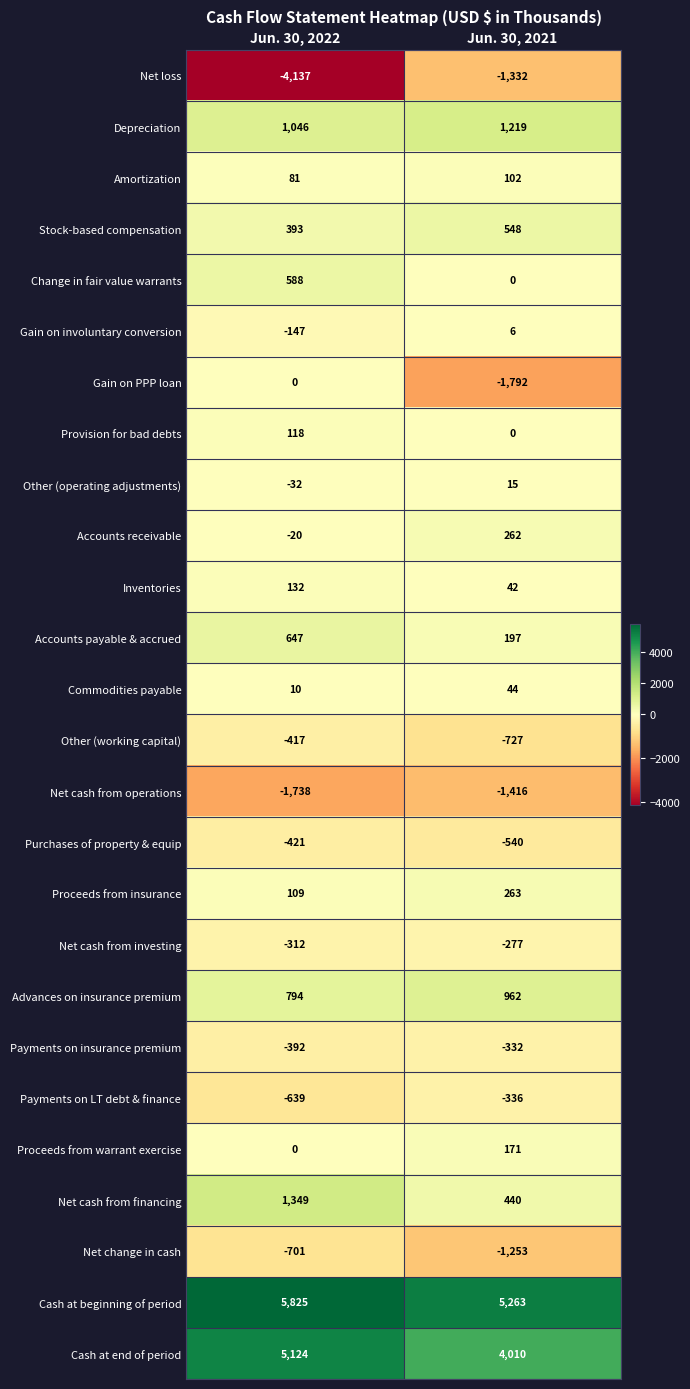

True or false: Inventories has a value of 132 at Jun. 30, 2022.

True